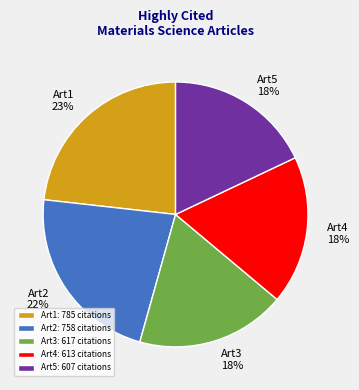

To the nearest percent, what portion does Art3: 617 citations represent?

18%